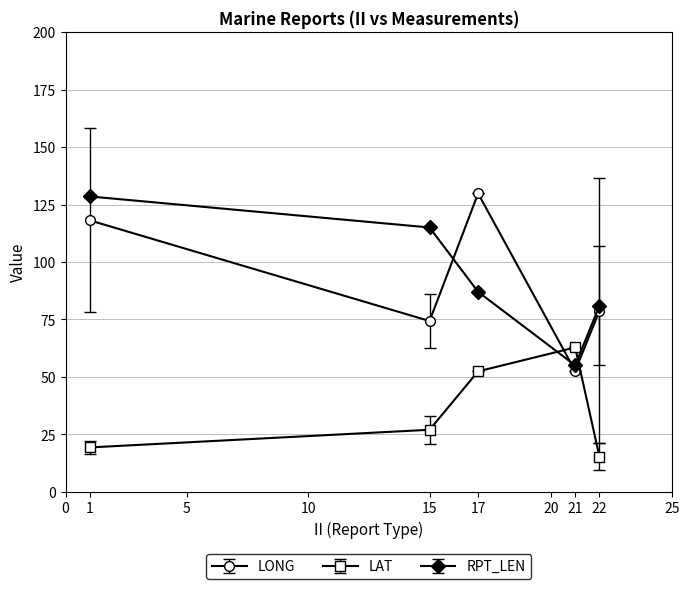

Reading left to right, extract all data points from this chart.

LONG: 1=118.1	15=74.3	17=129.8	21=52.6	22=78.8
LAT: 1=19.3	15=27.0	17=52.4	21=62.8	22=15.3
RPT_LEN: 1=128.5	15=115.0	17=87.0	21=55.0	22=81.0